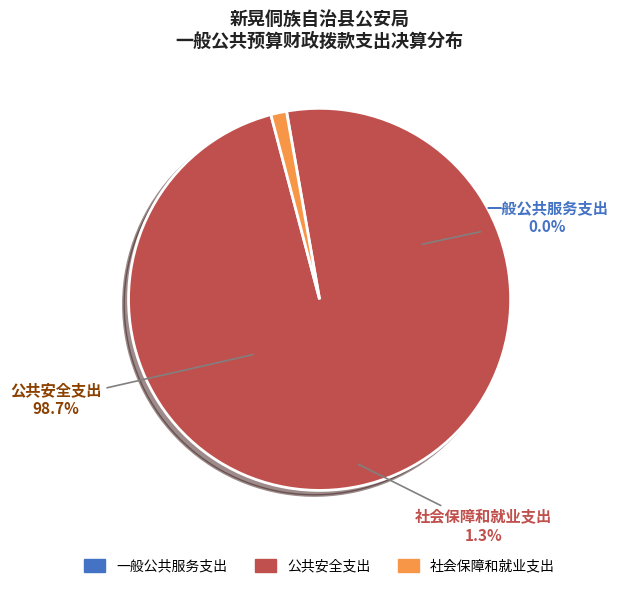

Which slice is the smallest?

一般公共服务支出